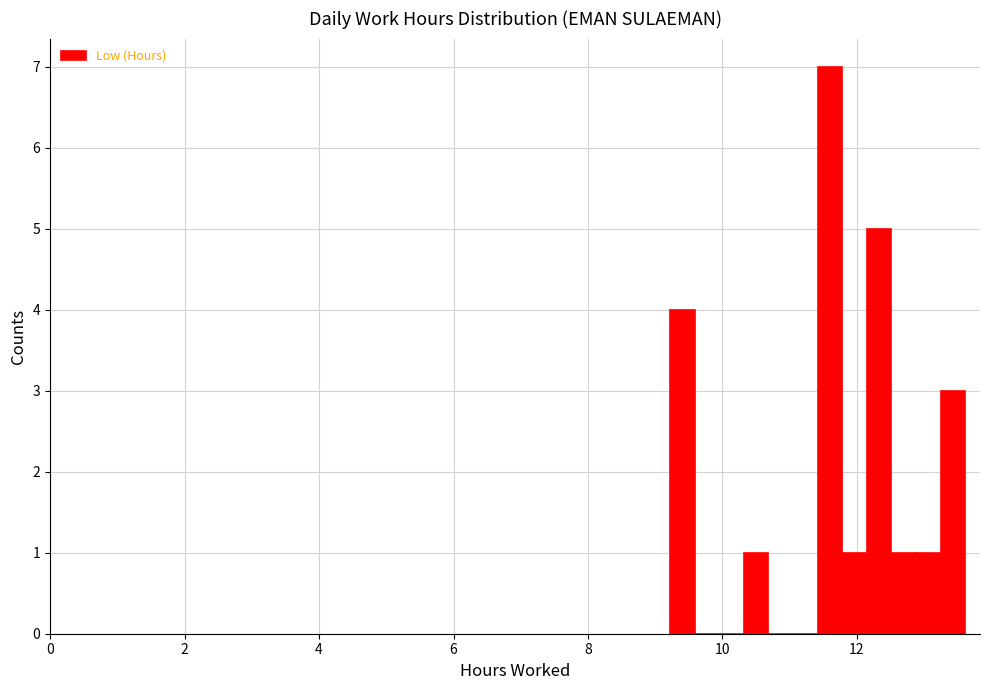

Read against the x-axis, roughly where is the centre of the tallest bar?

11.6